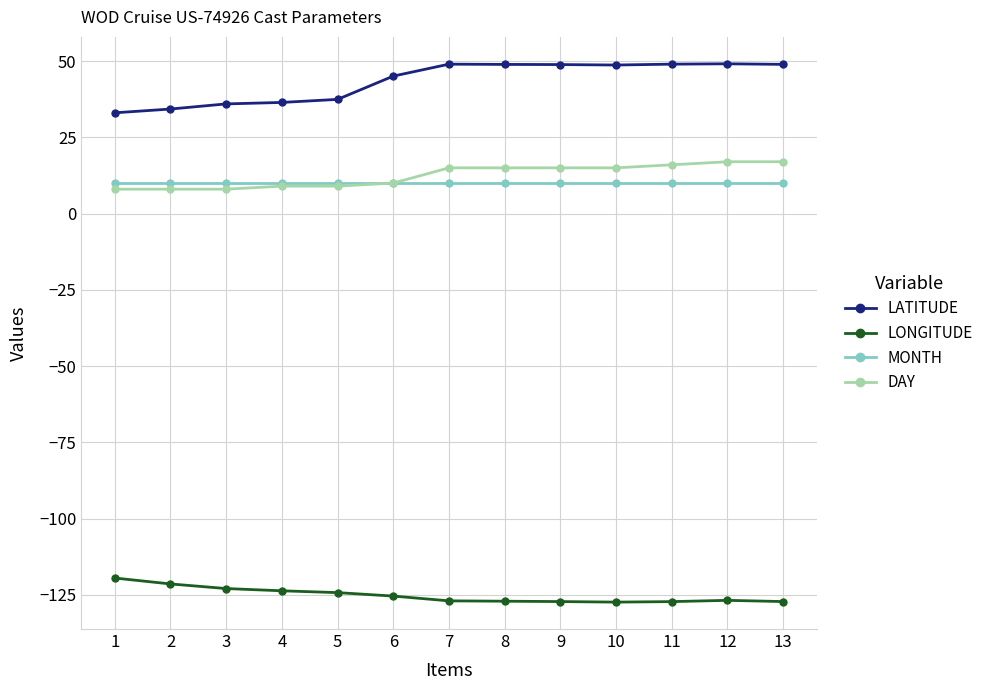

What is the maximum value shown in the chart?

49.1